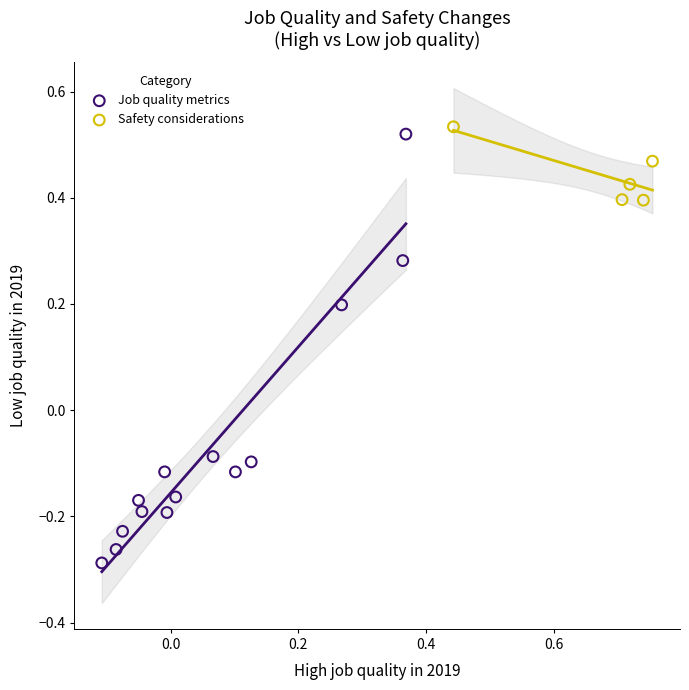

Which series reaches the minimum Y coordinate?

Job quality metrics